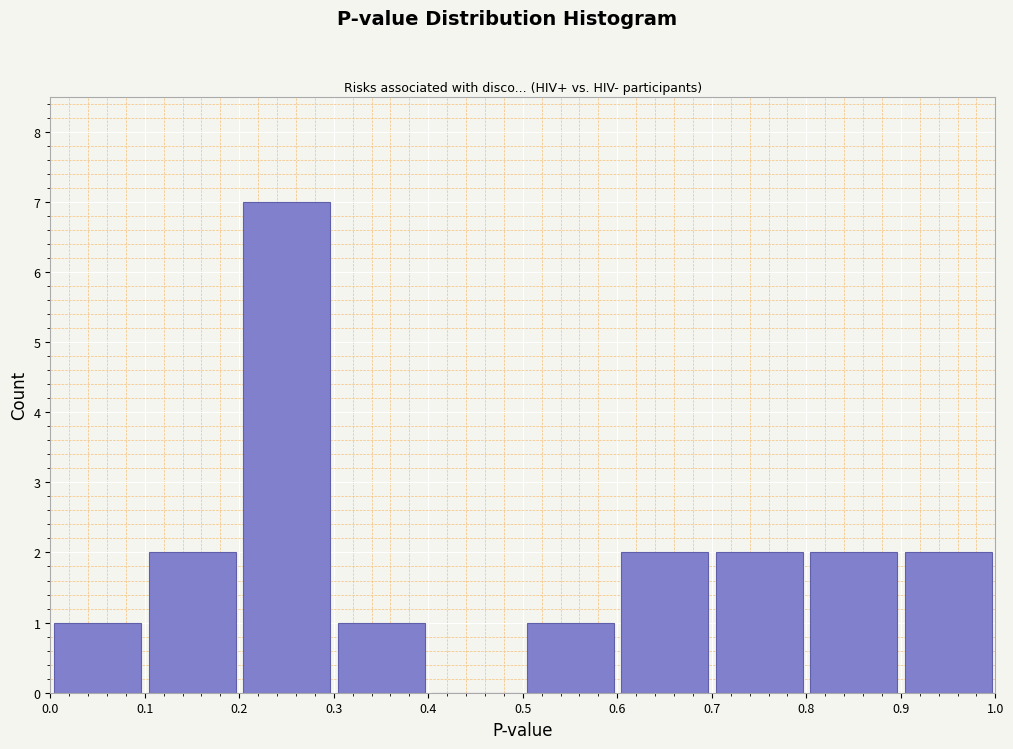

Which range on the x-axis has the tallest bar?

0.2 to 0.3